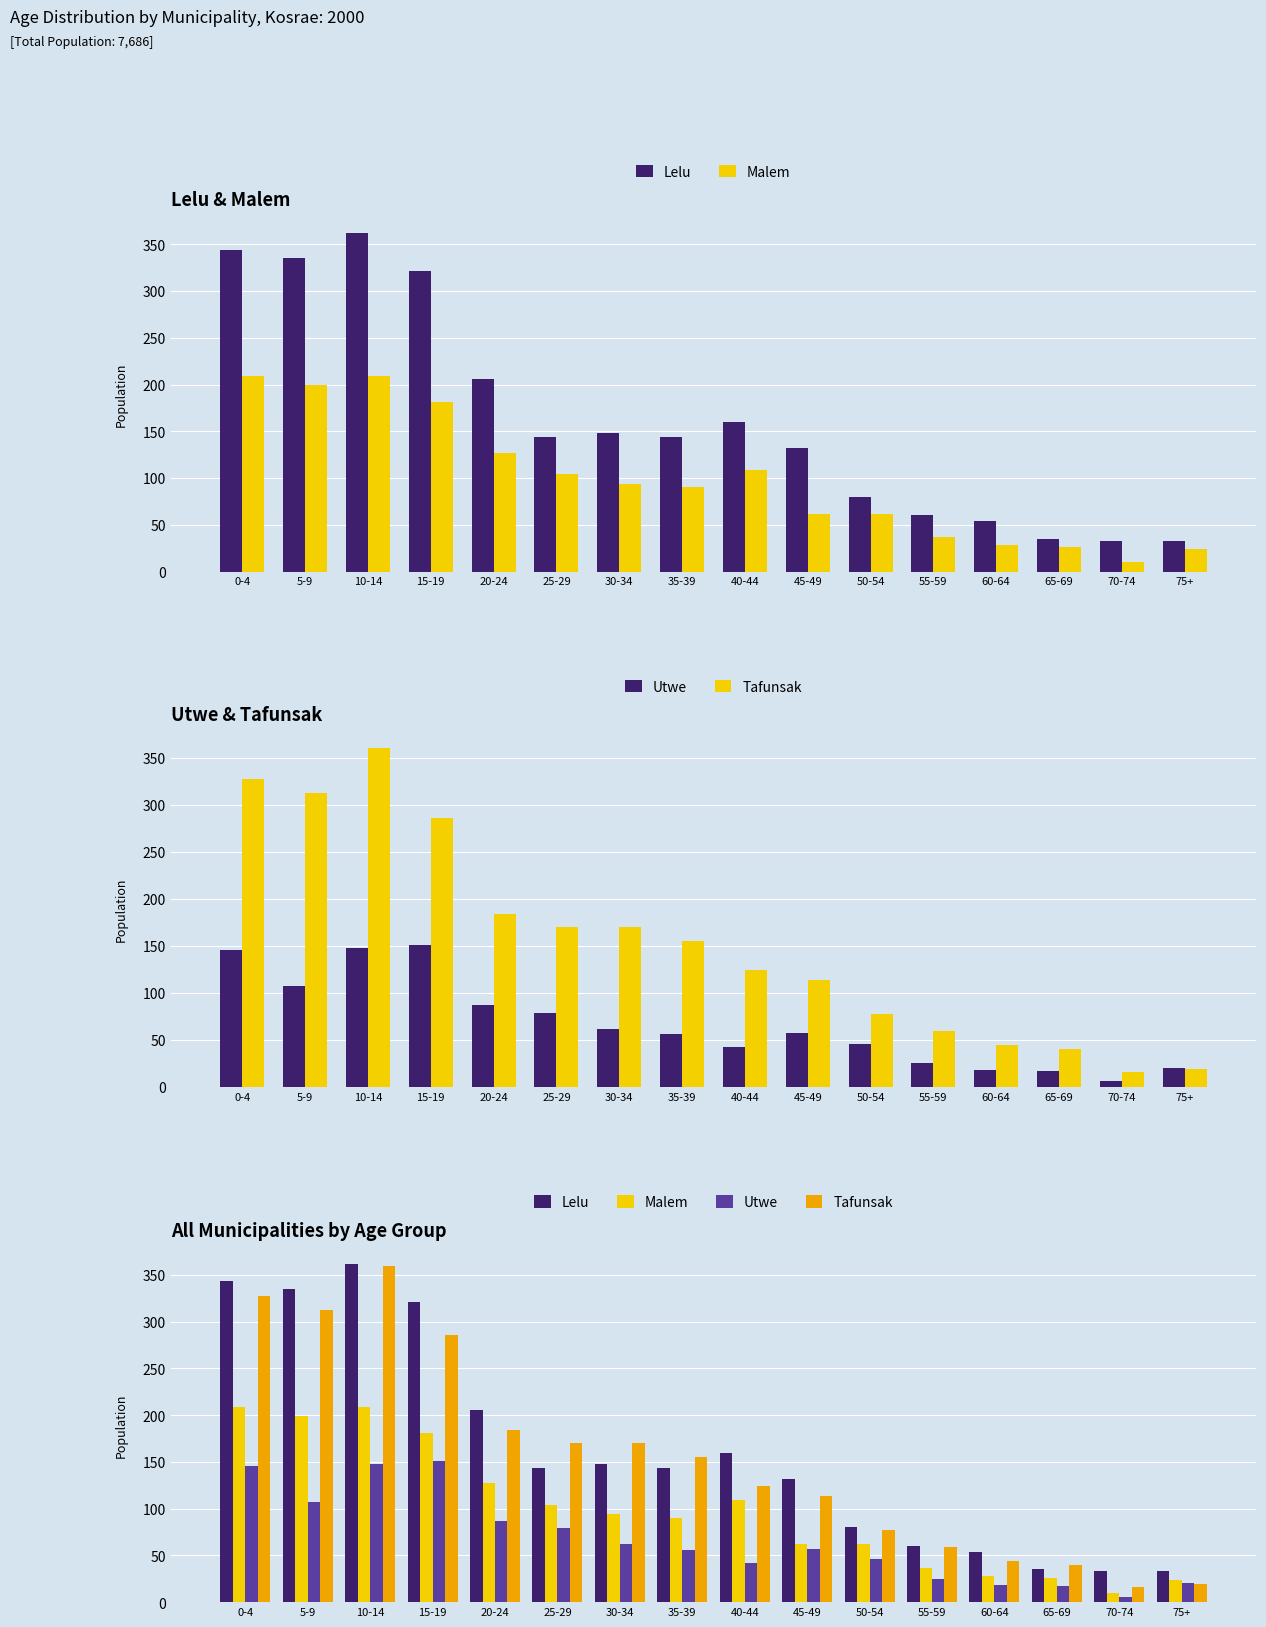

At 15-19, list the series in order from largest to smallest.

Lelu, Tafunsak, Malem, Utwe